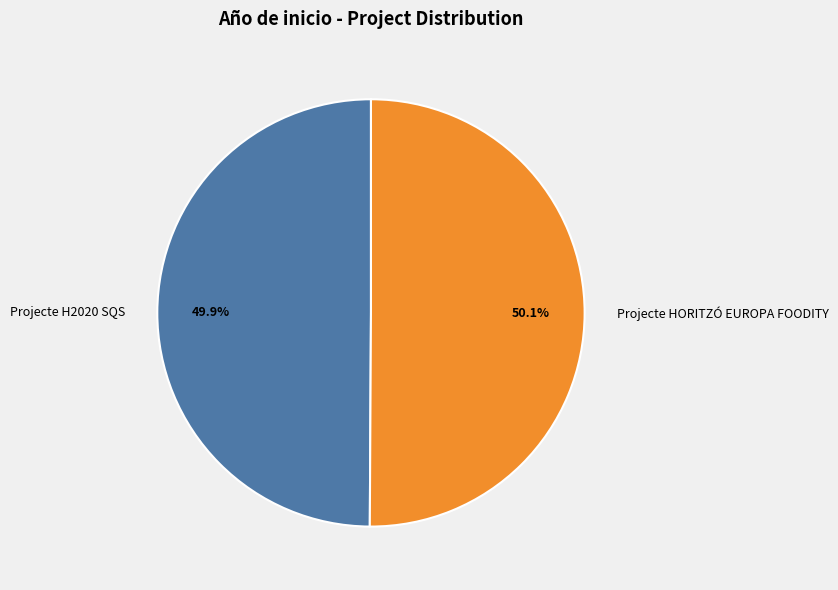

Count the number of slices in the pie.

2